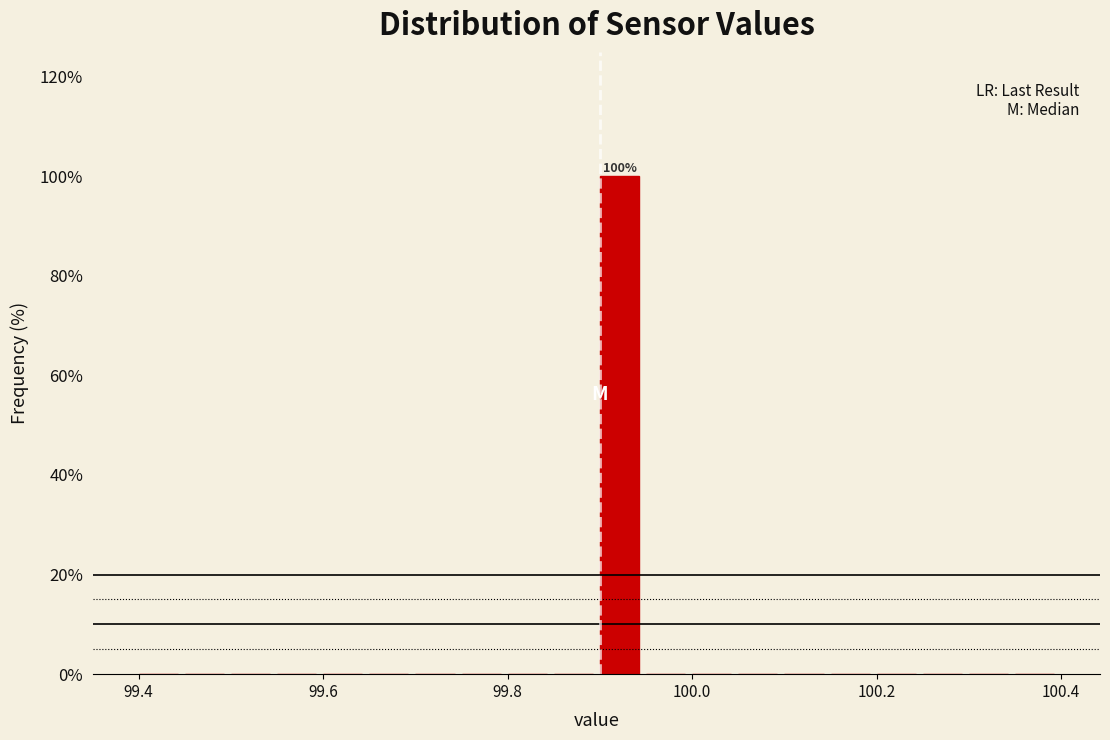

Around what value on the x-axis is the tallest bar? Give the approximate position of its centre, as read against the axis.

99.92